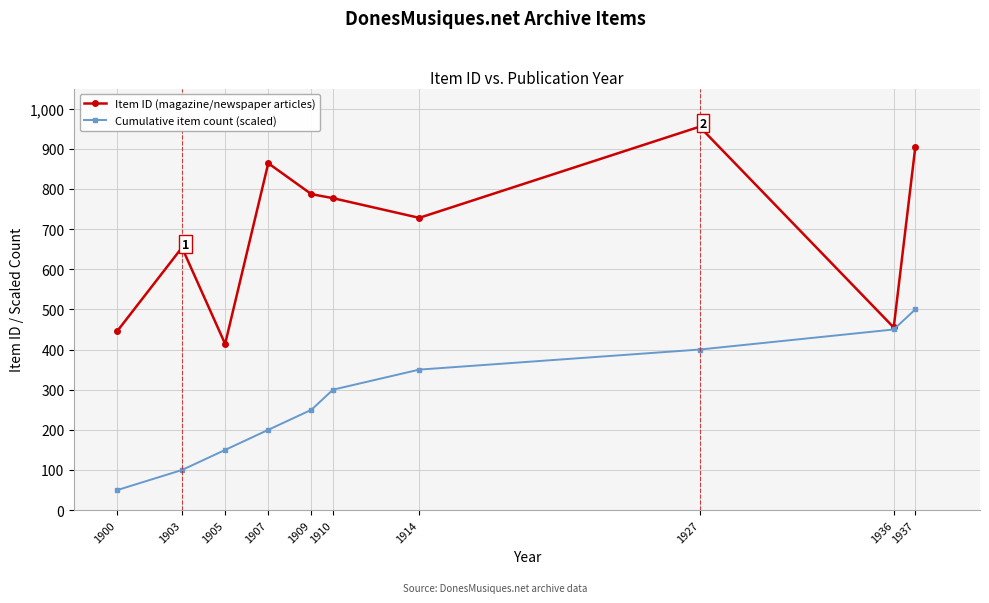

What is the highest value of the Cumulative item count (scaled) series?

500